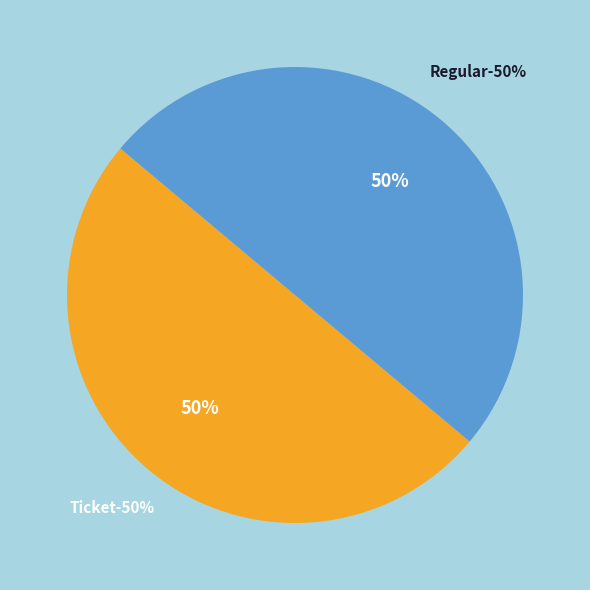

What is the largest slice in the pie chart?

Regular (io_index=6)